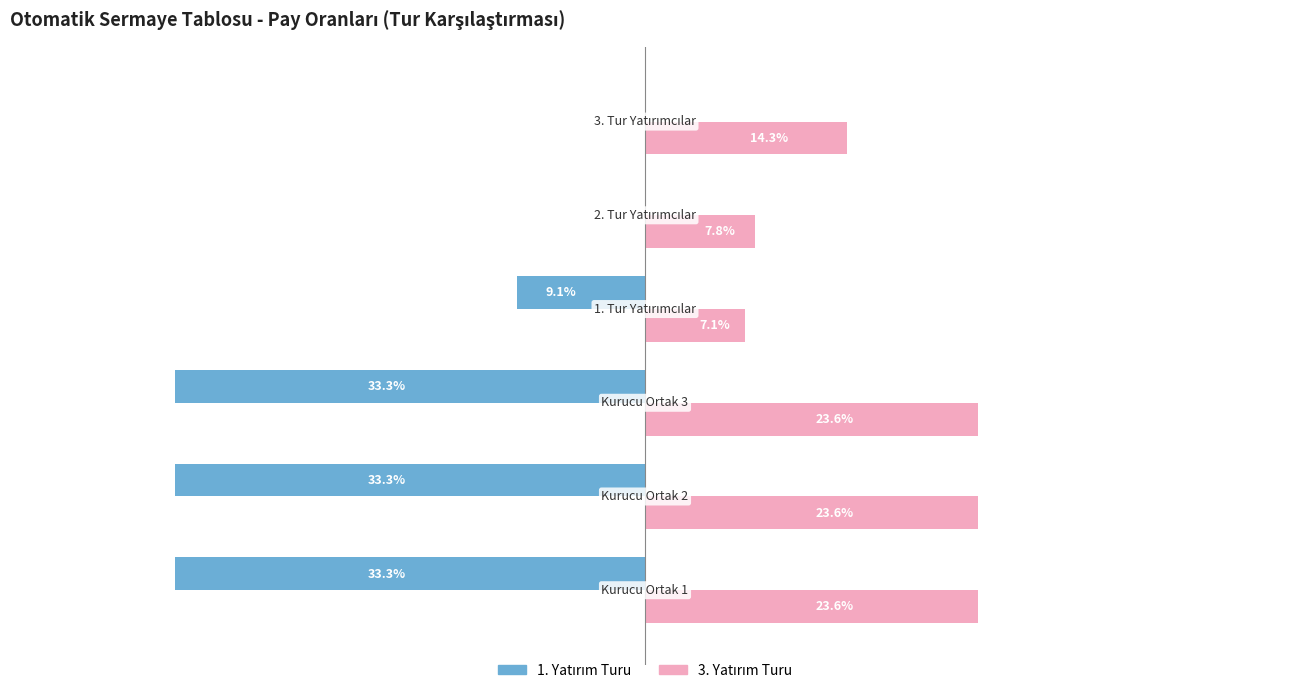

What is the value of the 3. Yatırım Turu bar at the 4th from the left?

7.1